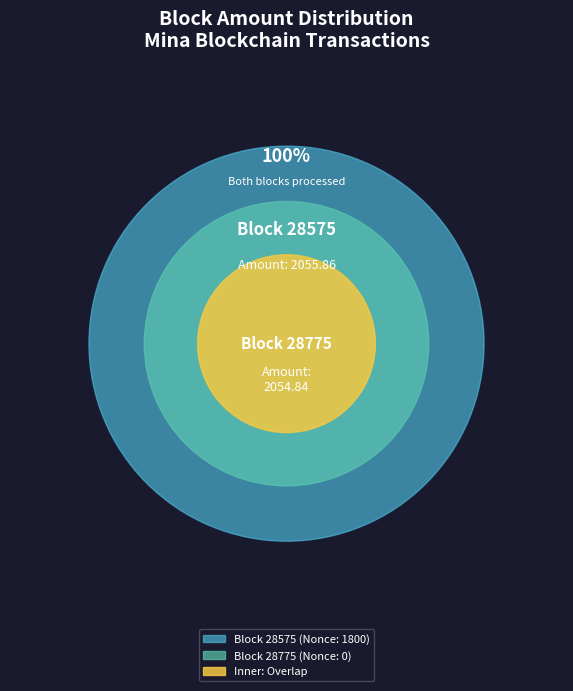

What is the smallest slice in the pie chart?

28775